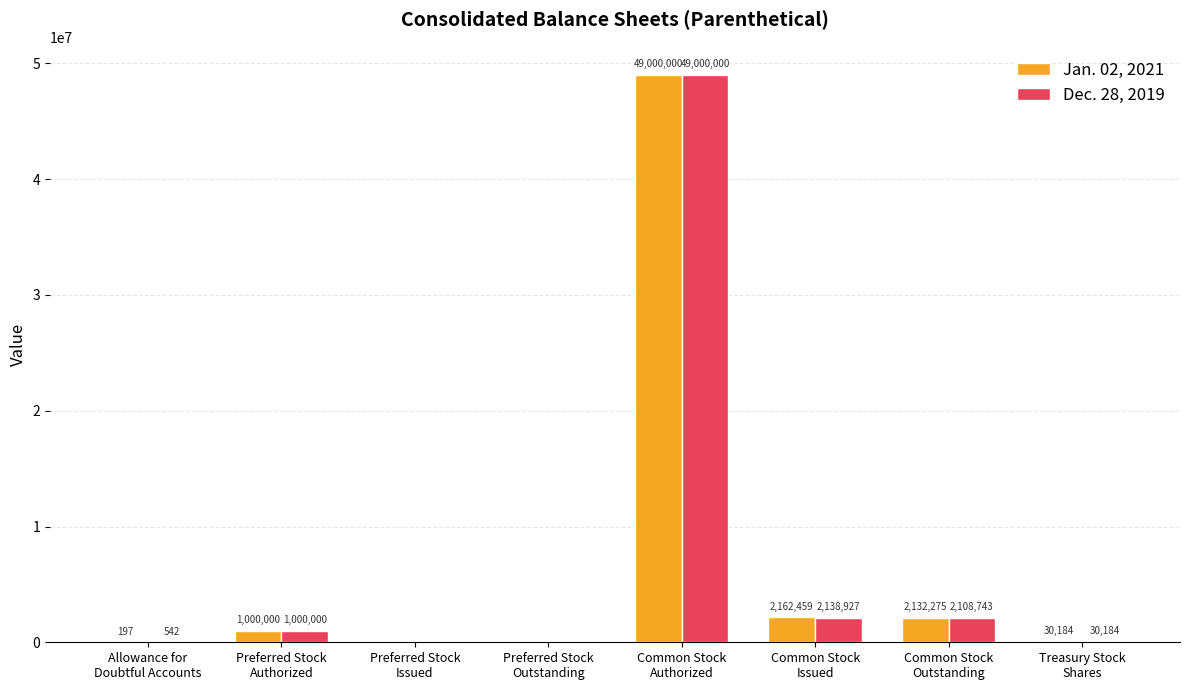

True or false: Dec. 28, 2019 has a value of 15333565 at Common Stock
Authorized.

False